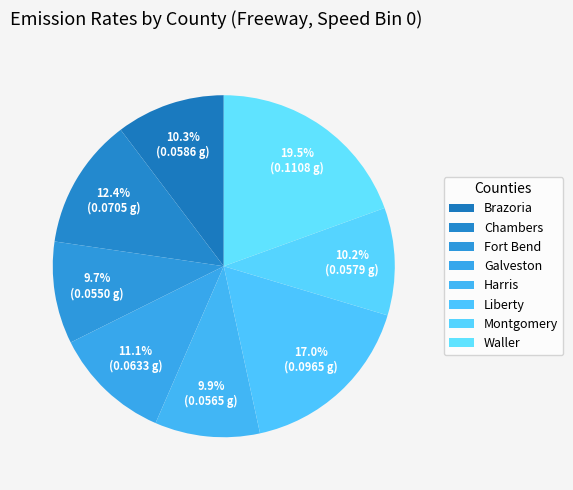

To the nearest percent, what is the average slice percentage?

12%